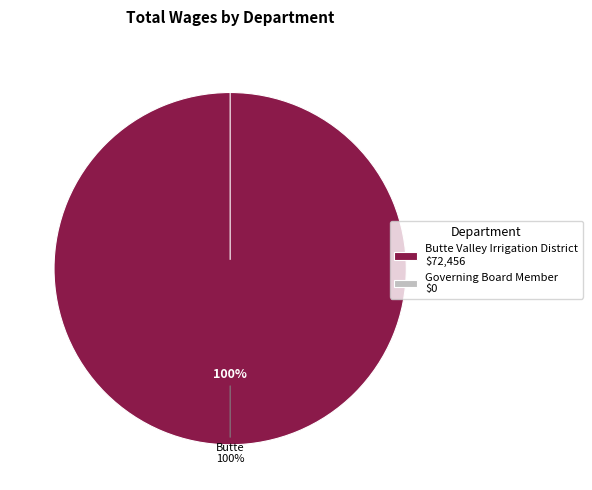

Which category has the biggest portion of the pie?

Butte Valley Irrigation District